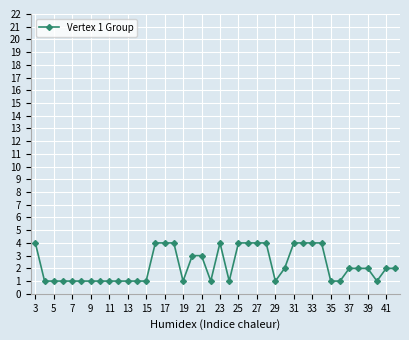

Is this an area chart (filled region under the line)?

No